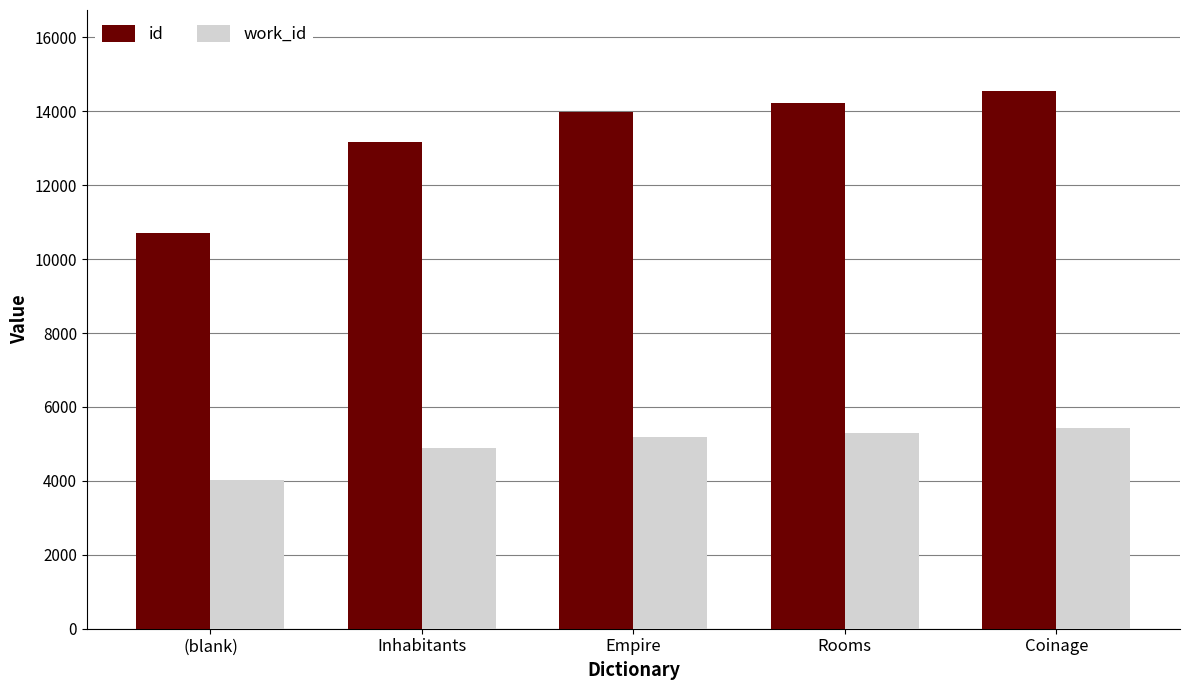

How many data points in work_id are less than 5198?

2